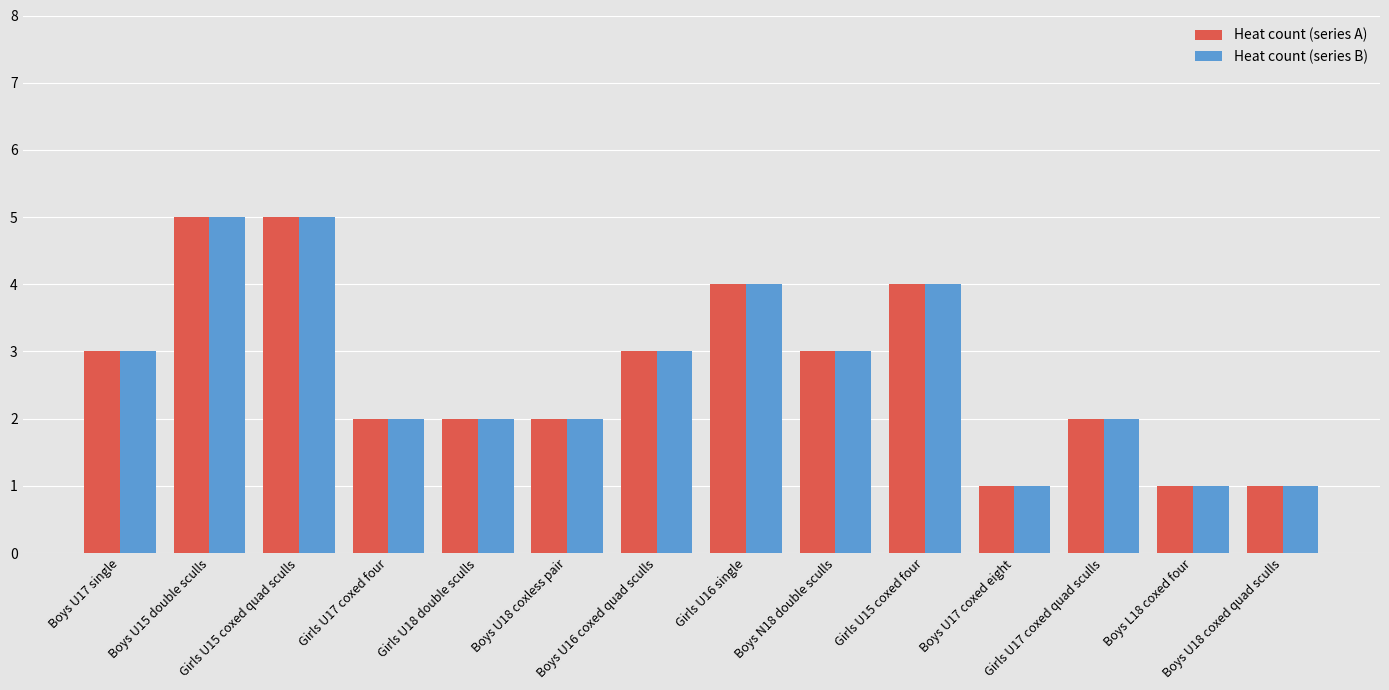

Count the number of categories in the chart.

14